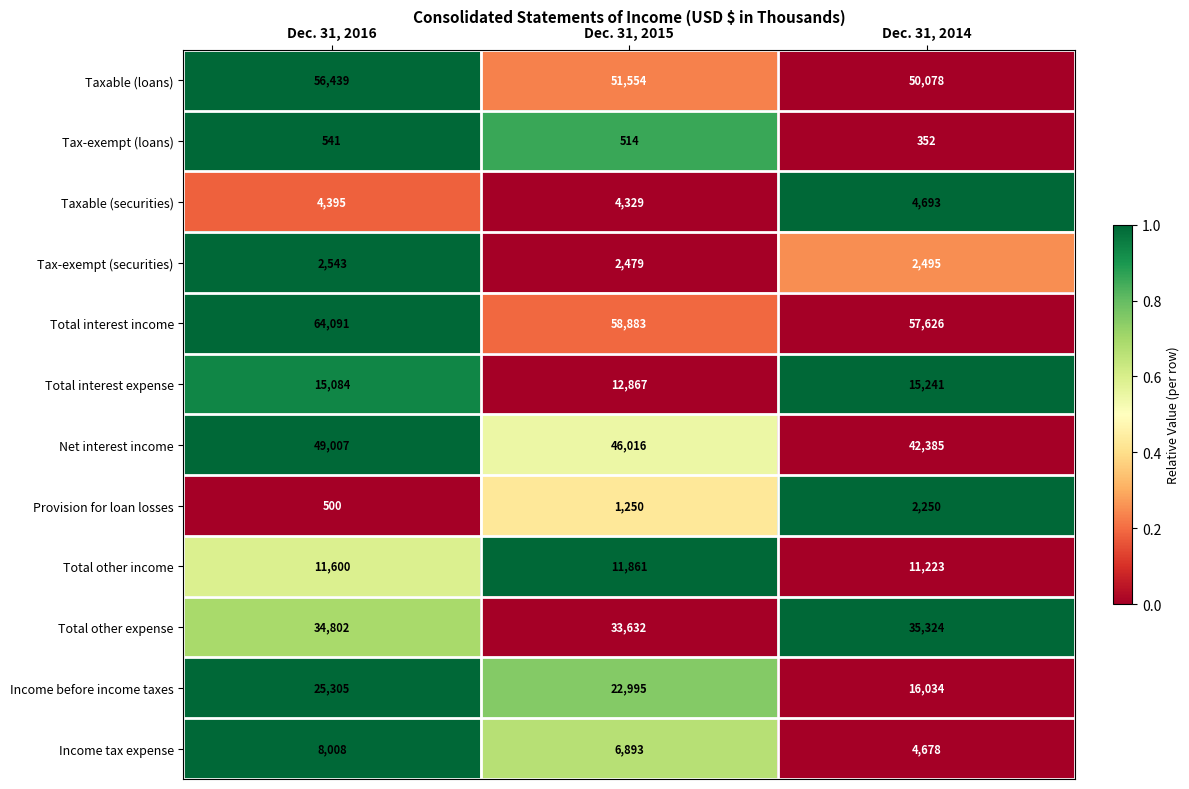

List the series in order of their peak value, lowest first.

Tax-exempt (loans), Provision for loan losses, Tax-exempt (securities), Taxable (securities), Income tax expense, Total other income, Total interest expense, Income before income taxes, Total other expense, Net interest income, Taxable (loans), Total interest income